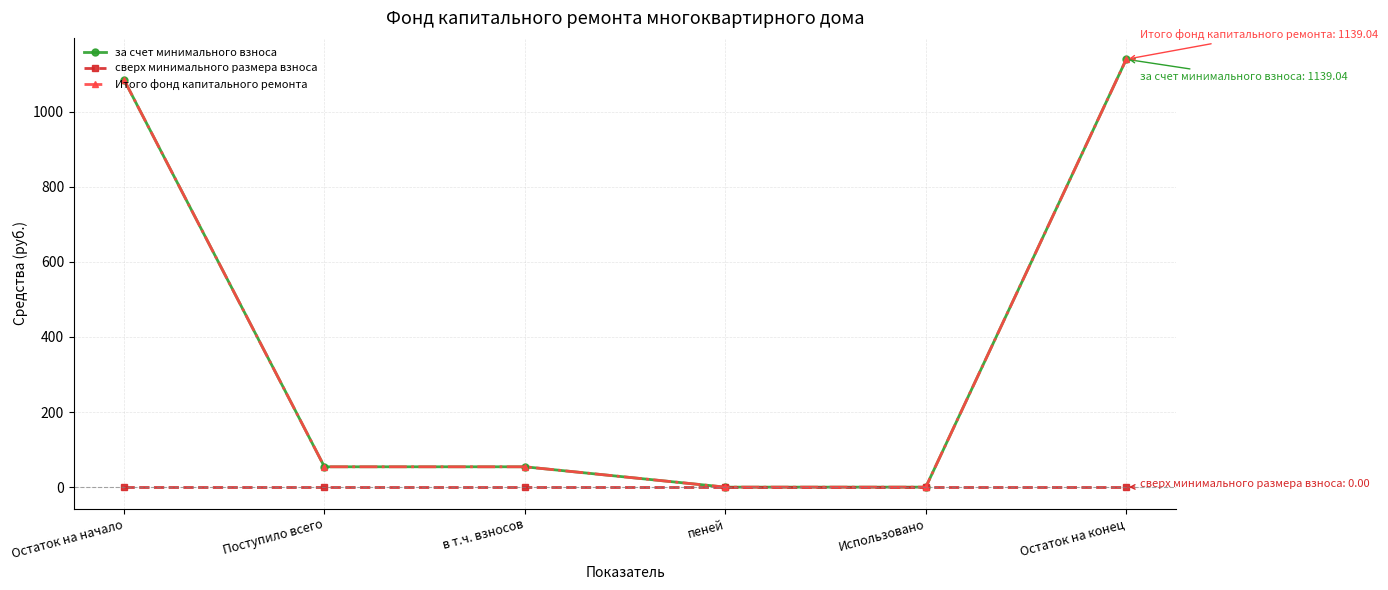

Does the chart have visible grid lines?

Yes